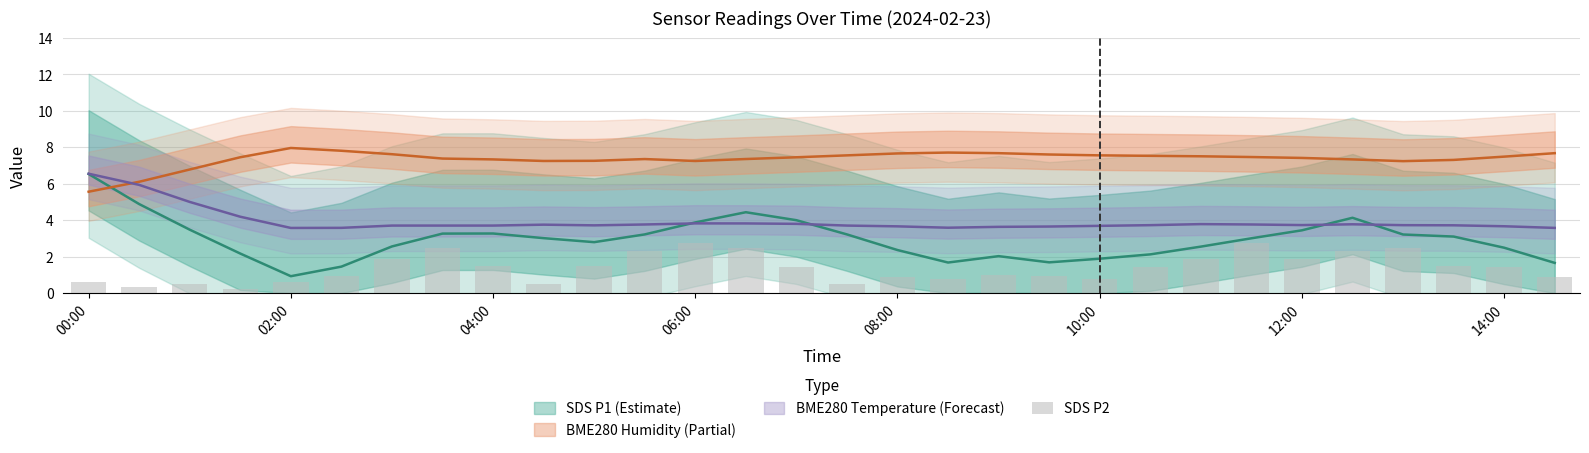

The value at 23 is 2.8. True or false?

True